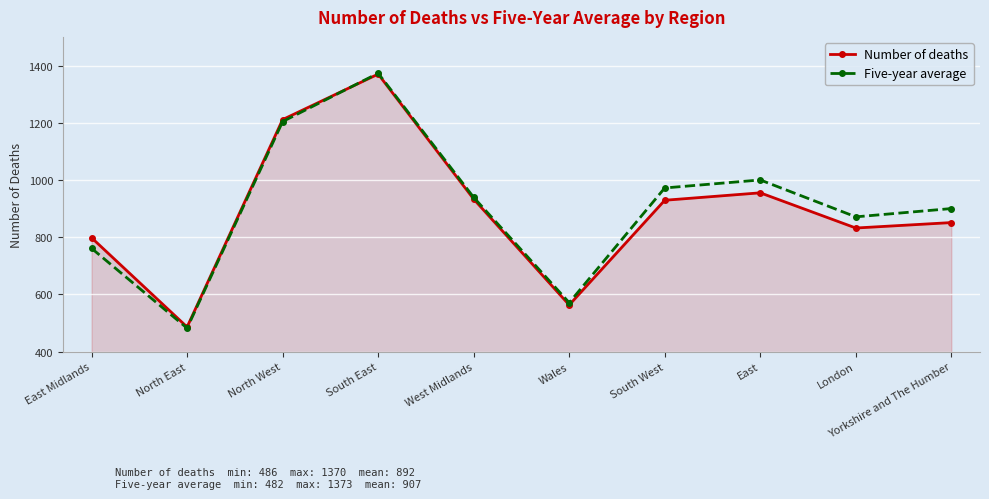

What is the spread (max minus min) of values at Yorkshire and The Humber?

49